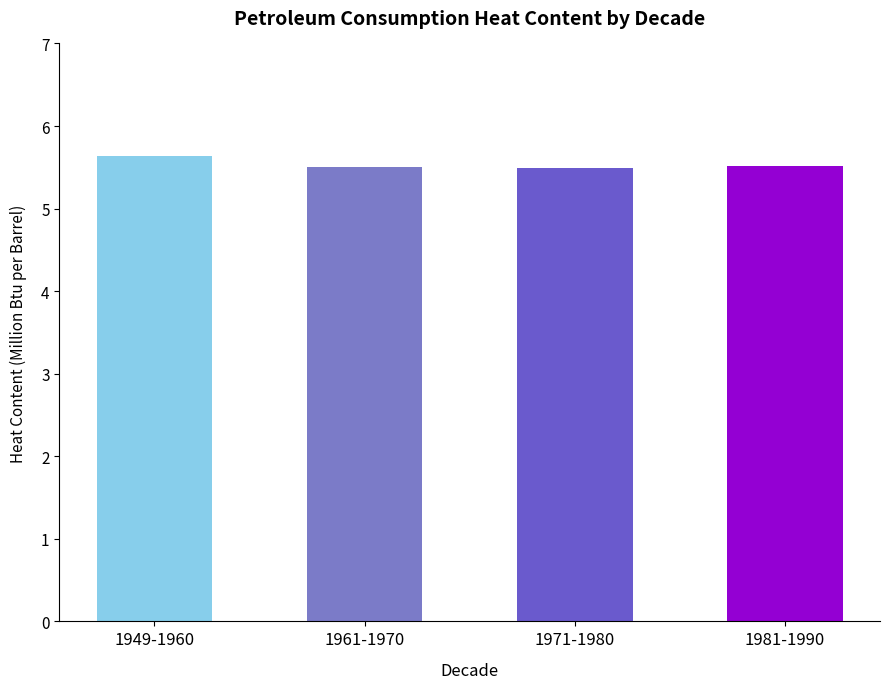

How many bars are there in total?

4